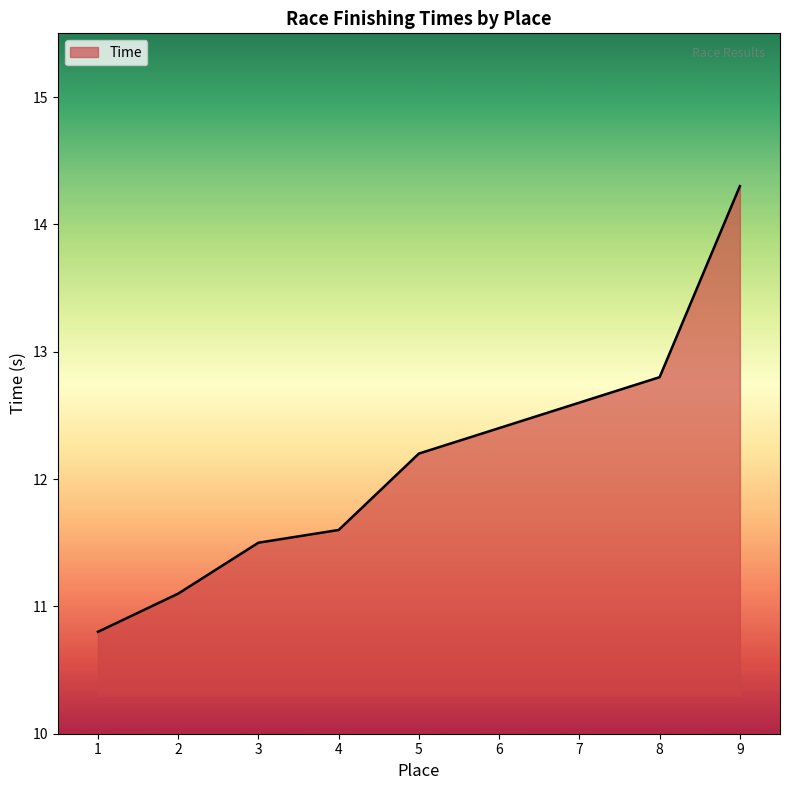

List the labels in order of value, largest first.

9, 8, 7, 6, 5, 4, 3, 2, 1